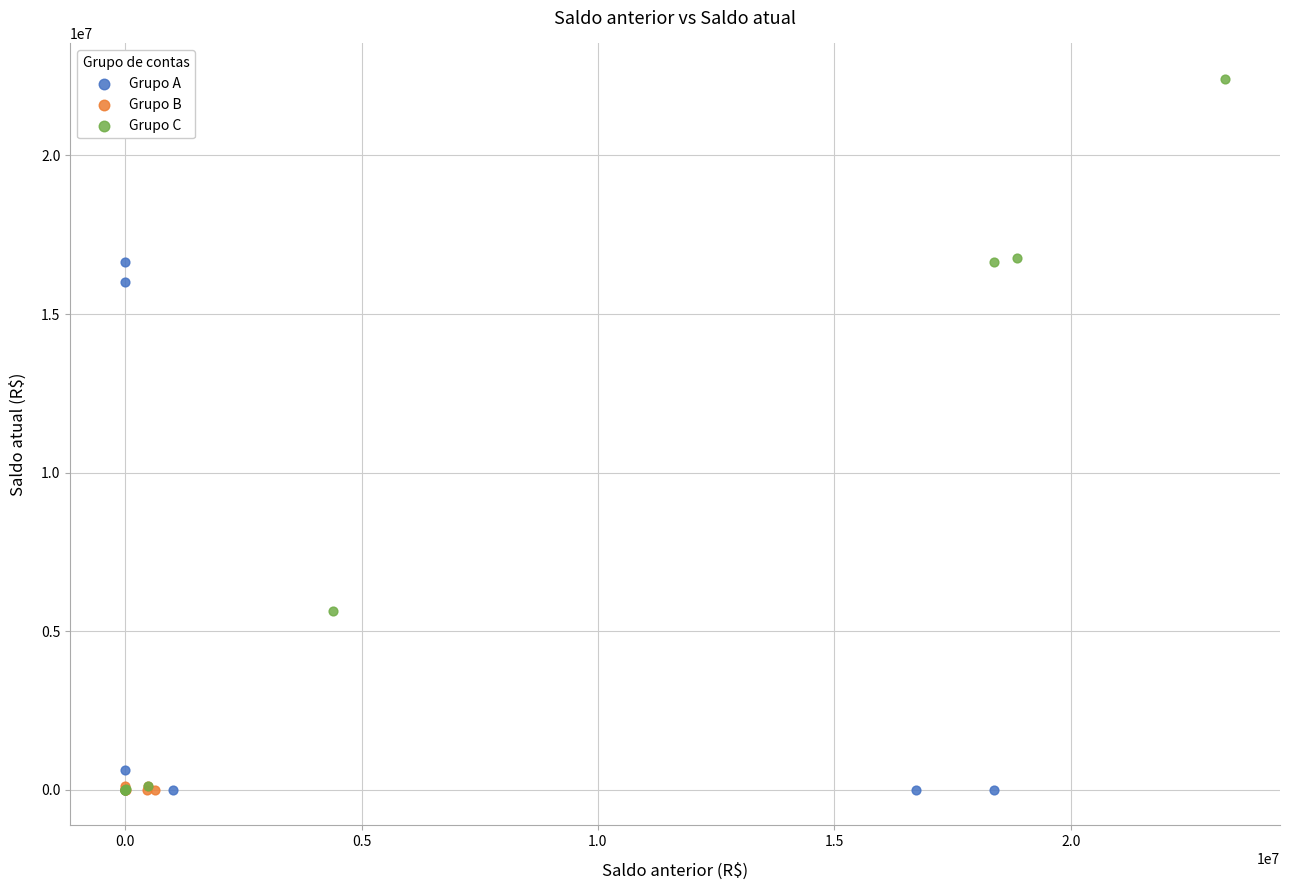

Which series has the widest spread of Y values?

Grupo C